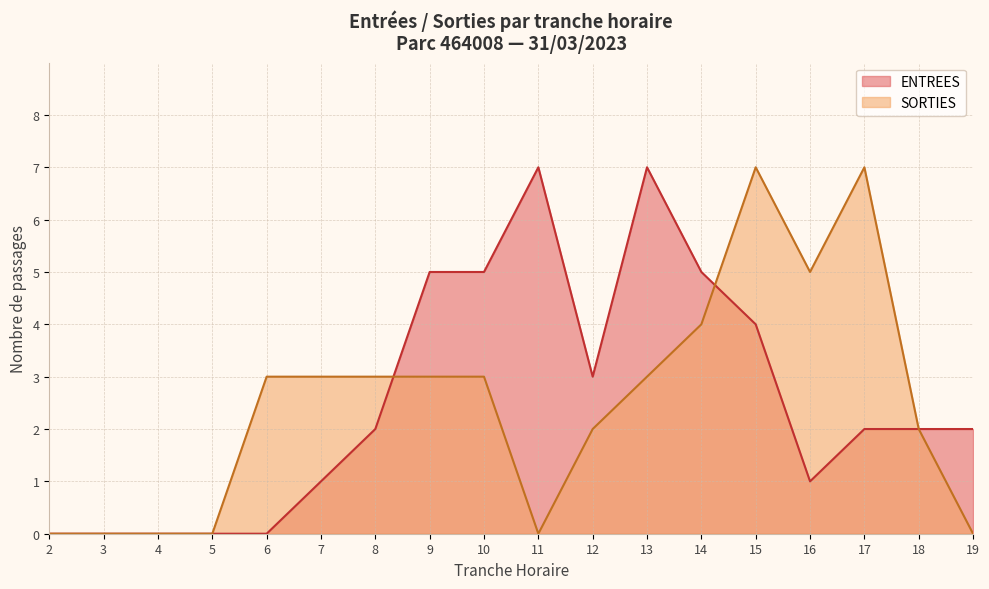

What is the approximate value of ENTREES at 5?

0